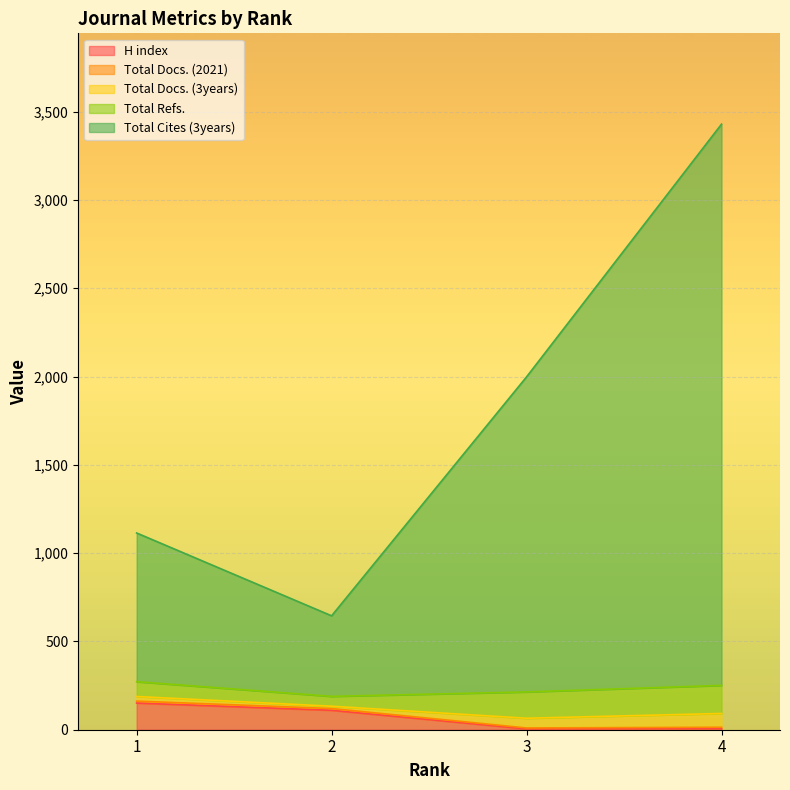

True or false: Total Refs. and Total Docs. (3years) cross at least once.

False